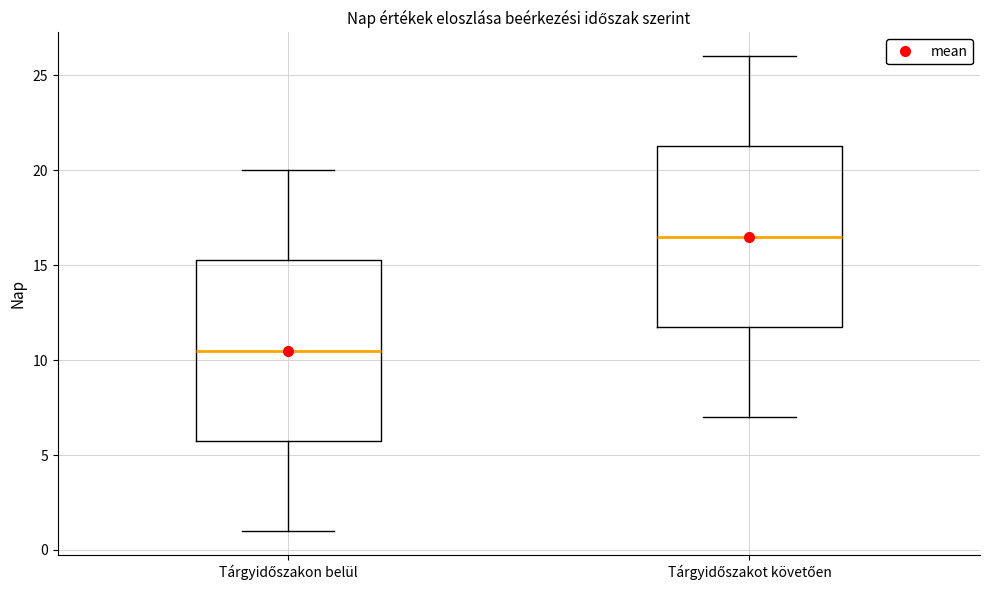

Reading left to right, read every box against the y-axis: the position of its median line, the range the box covers, and the ends of its whiskers. The values are not printed on the chart, so give them approximately, as read against the axis.

Tárgyidőszakon belül: median 10.5, box 6.0 to 15.5, whiskers 1.0 to 20.0
Tárgyidőszakot követően: median 16.5, box 12.0 to 21.5, whiskers 7.0 to 26.0